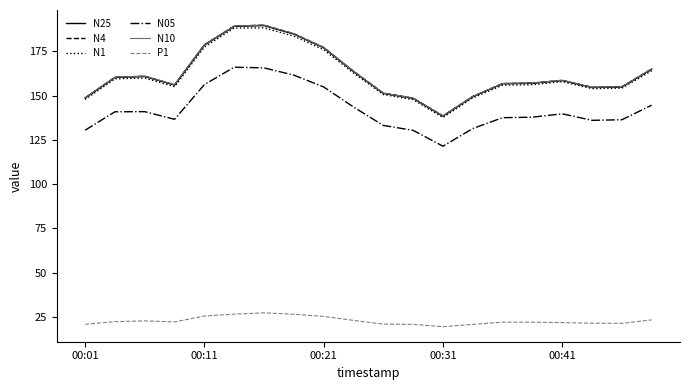

True or false: P1 and N1 intersect in this chart.

False